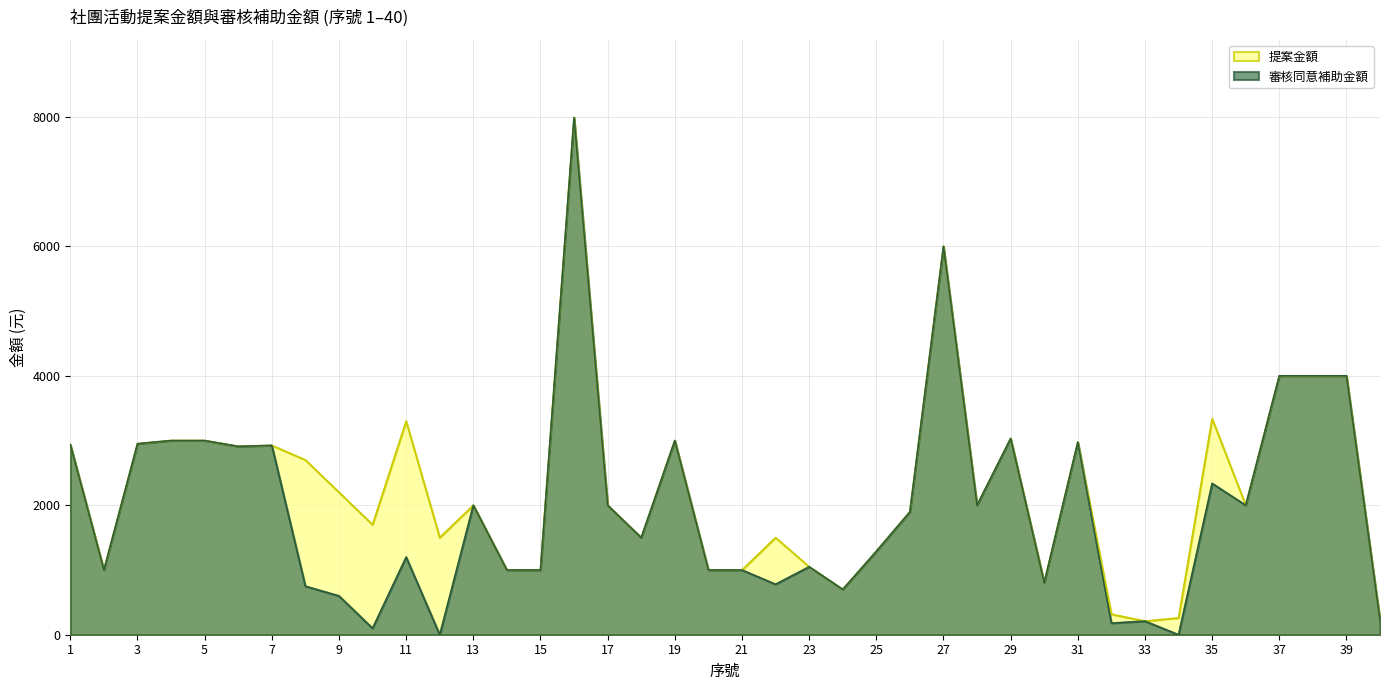

How many lines are shown in the chart?

2